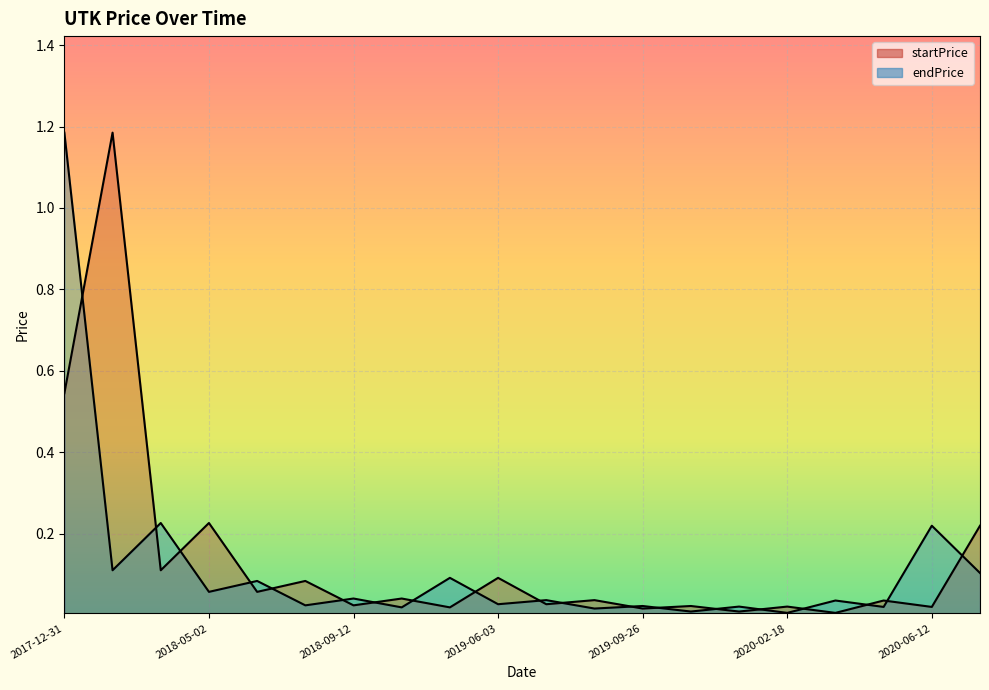

Reading right to left, extract all data points from this chart.

startPrice: 2020-08-18=0.2	2020-06-12=0.0	2020-06-08=0.0	2020-03-17=0.0	2020-02-18=0.0	2020-01-10=0.0	2019-10-18=0.0	2019-09-26=0.0	2019-08-08=0.0	2019-07-17=0.0	2019-06-03=0.1	2019-01-16=0.0	2018-10-07=0.0	2018-09-12=0.0	2018-07-10=0.1	2018-06-29=0.1	2018-05-02=0.2	2018-04-07=0.1	2018-01-09=1.2	2017-12-31=0.5
endPrice: 2020-08-18=0.1	2020-06-12=0.2	2020-06-08=0.0	2020-03-17=0.0	2020-02-18=0.0	2020-01-10=0.0	2019-10-18=0.0	2019-09-26=0.0	2019-08-08=0.0	2019-07-17=0.0	2019-06-03=0.0	2019-01-16=0.1	2018-10-07=0.0	2018-09-12=0.0	2018-07-10=0.0	2018-06-29=0.1	2018-05-02=0.1	2018-04-07=0.2	2018-01-09=0.1	2017-12-31=1.2